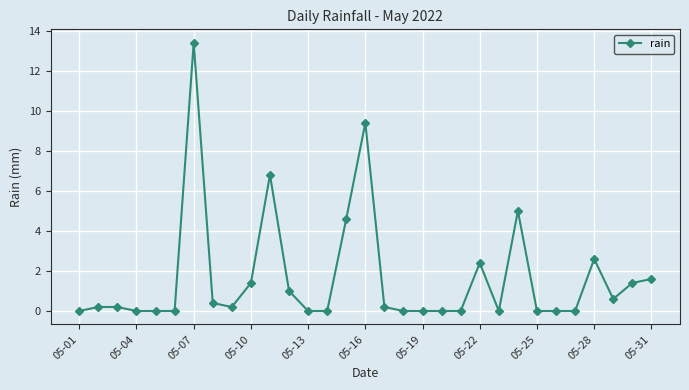

True or false: the data has more than 1 interior local peaks.

True